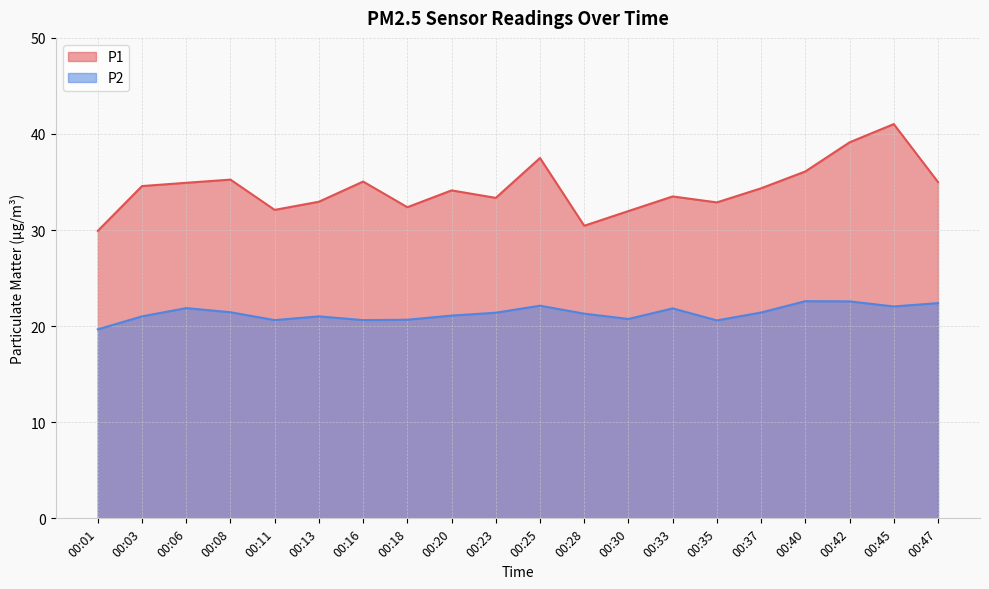

True or false: P2 and P1 intersect in this chart.

False